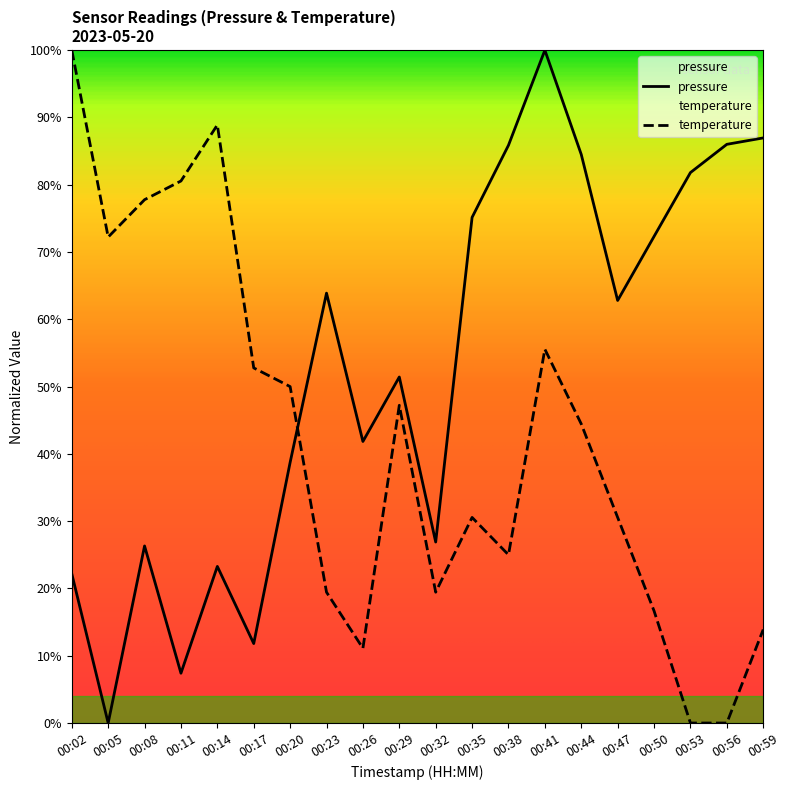

In temperature, how many points are lower than both neighbors (excluding endpoints)?

4